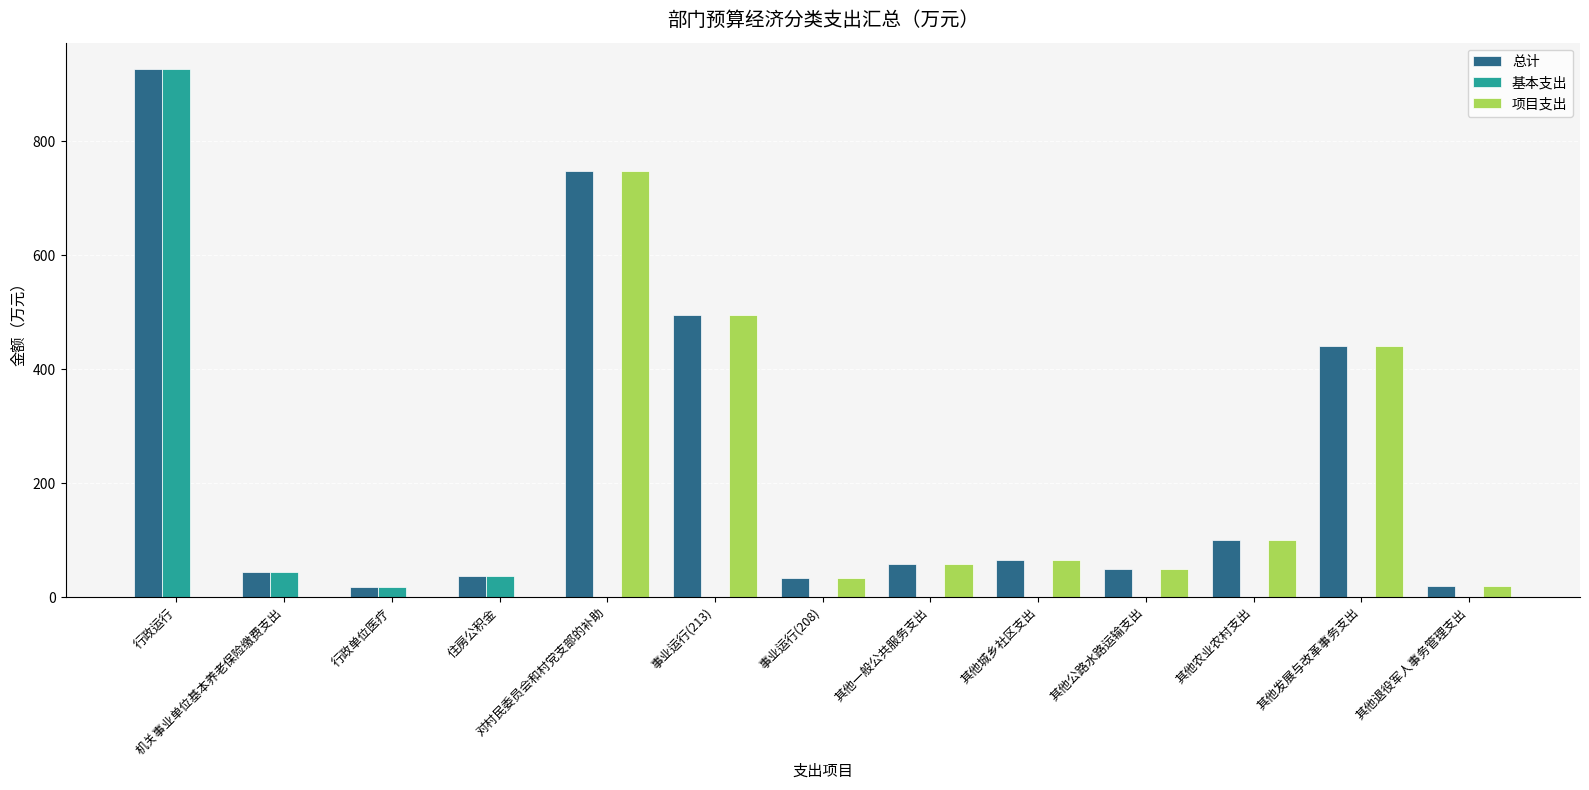

Which label corresponds to the largest value in the chart?

行政运行